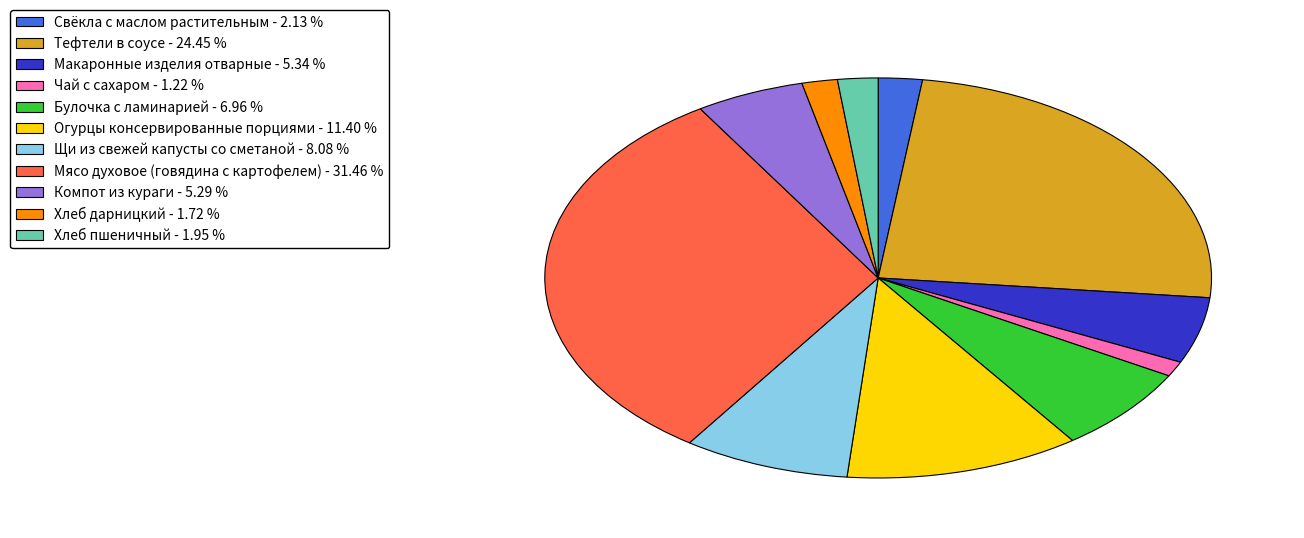

Which category has the biggest portion of the pie?

Мясо духовое (говядина с картофелем)